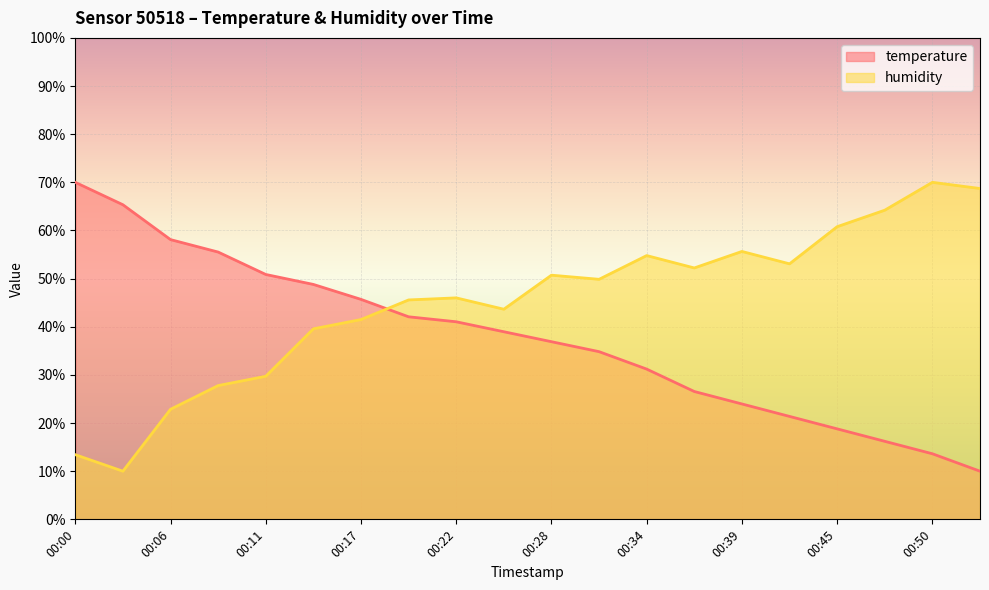

How many times do humidity and temperature cross each other?

1